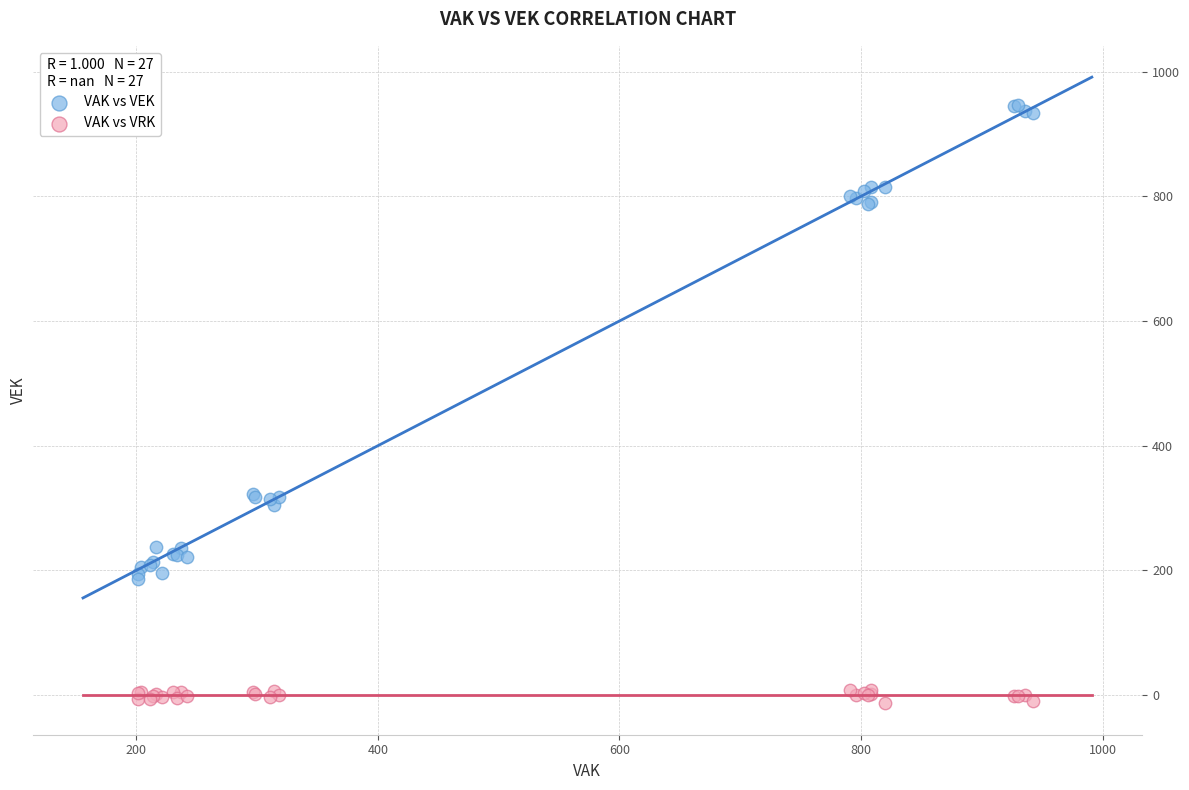

Which series has the widest spread of Y values?

VAK vs VEK